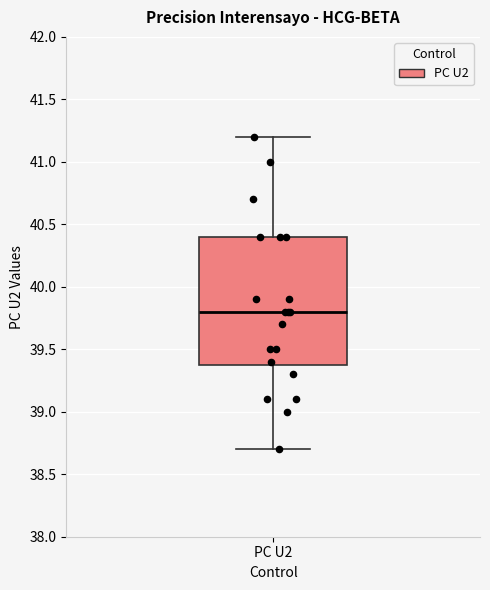

Transcribe this box plot: give where the median line is, the range the box spans, and where the two whiskers end, as read against the y-axis. The values are not printed on the chart, so give them approximately, as read against the axis.

median 39.8, box 39.4 to 40.4, whiskers 38.7 to 41.2